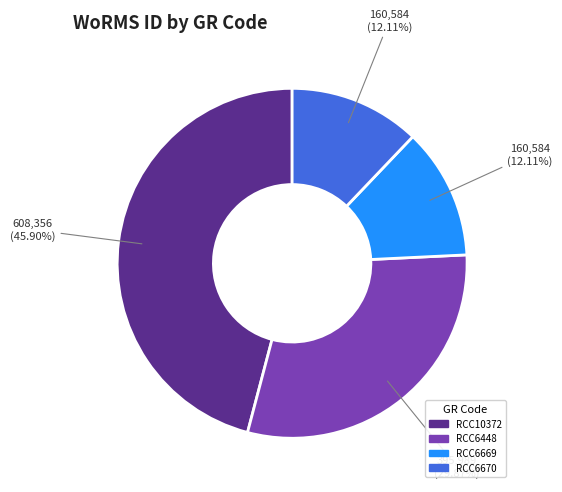

How many slices are in this pie chart?

4